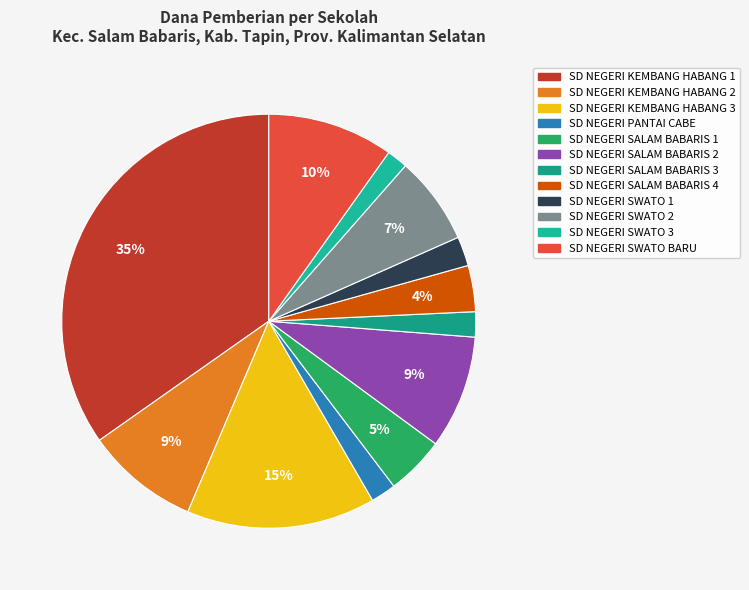

Approximately how many times larger is the value at SD NEGERI SALAM BABARIS 2 compared to SD NEGERI KEMBANG HABANG 3?

0.6